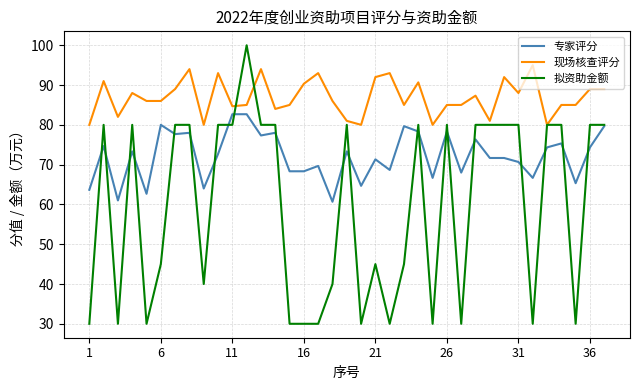

List the series in order of their peak value, highest first.

拟资助金额, 现场核查评分, 专家评分